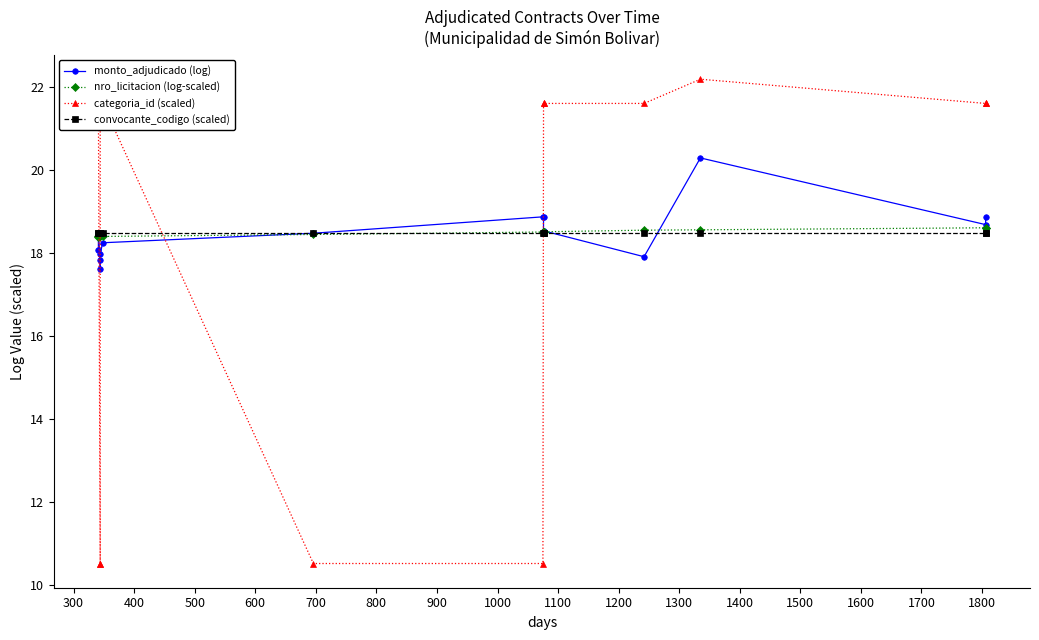

True or false: categoria_id (scaled) has a value of 12.4 at 300.

False